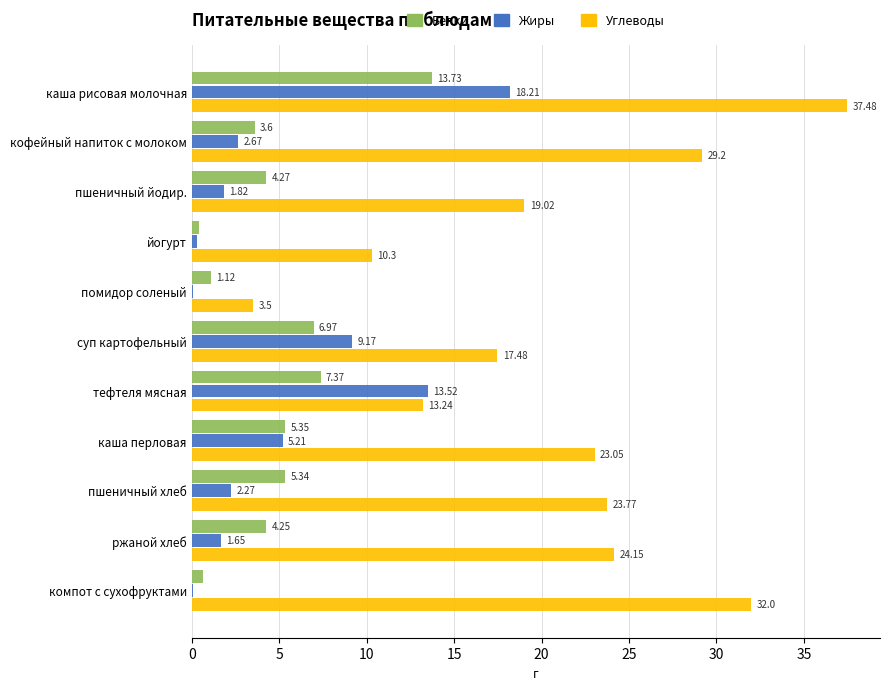

Where is Углеводы nearest to the value 20?

пшеничный йодир.